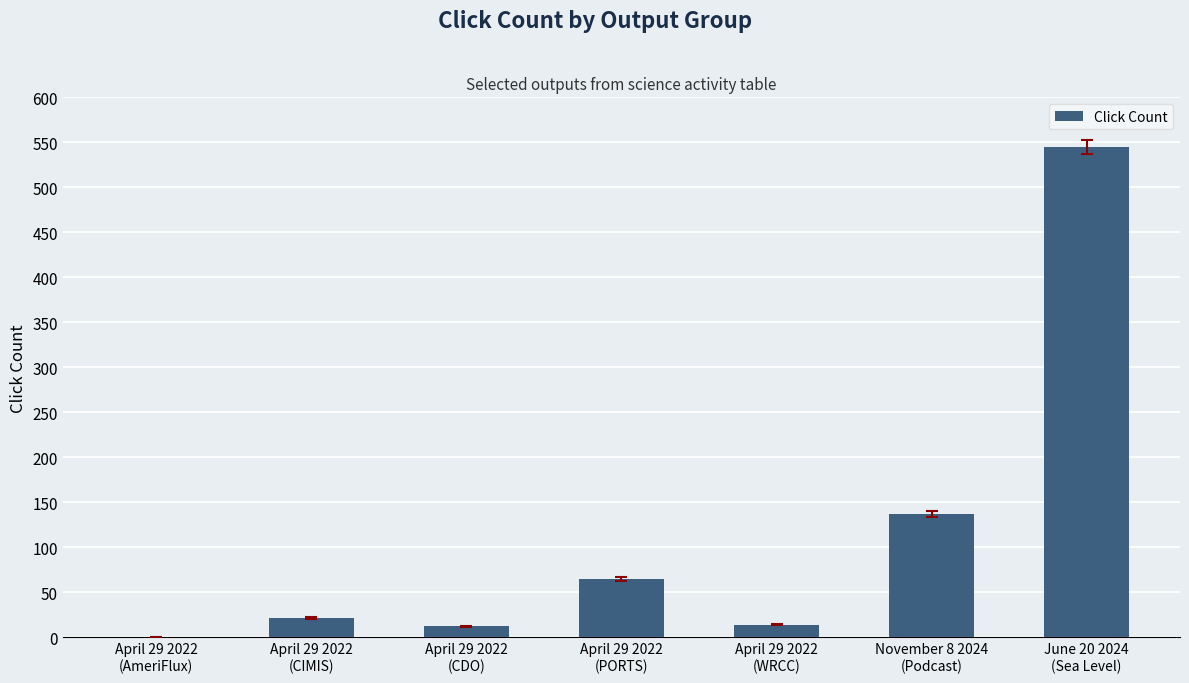

Read the value at November 8 2024
(Podcast).

137